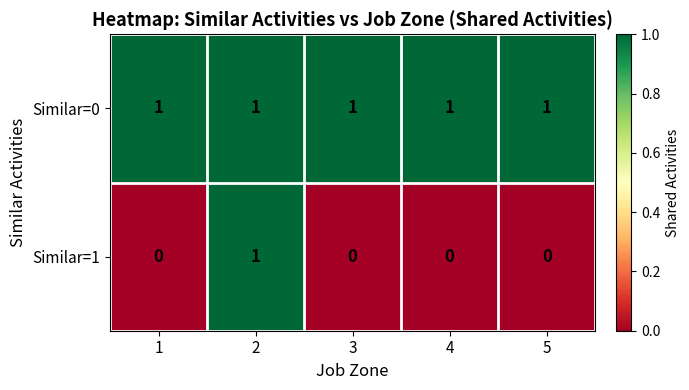

What is the sum of all Similar=0 values?

5